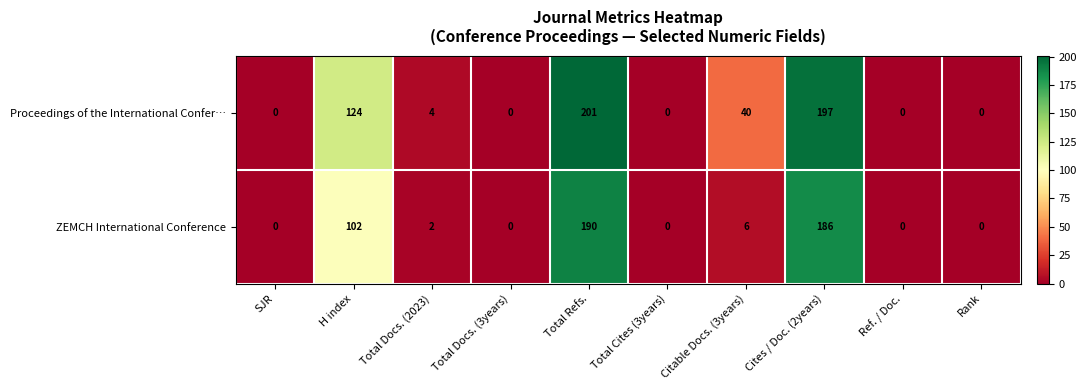

How many positive values does the ZEMCH International Conference series have?

5